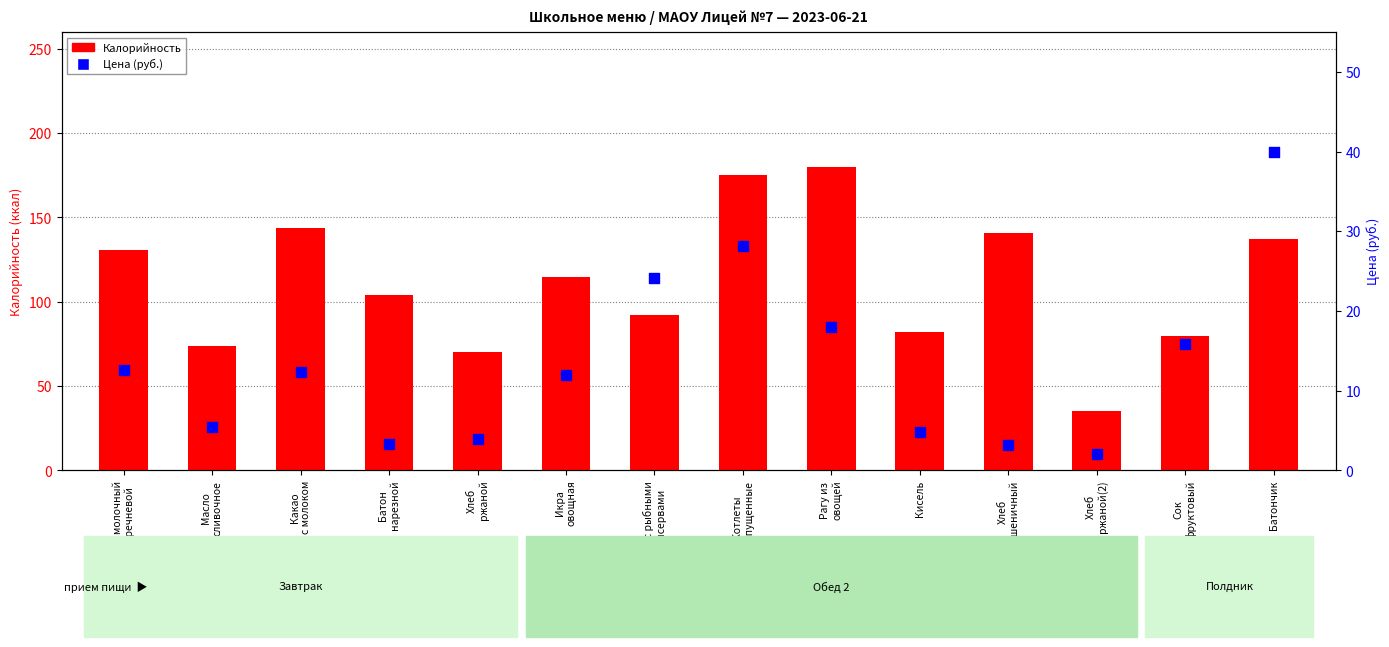

At how many categories does at least one series exceed 58?

13